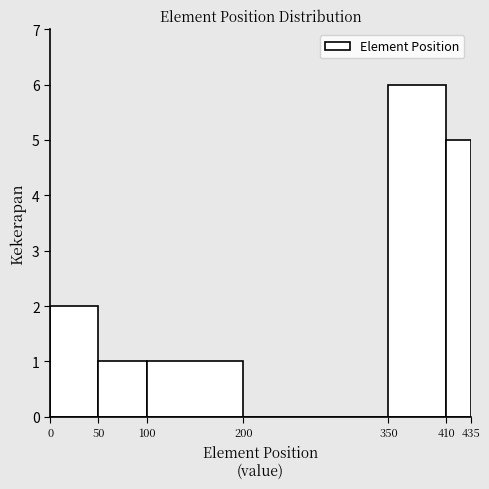

Reading left to right, list every bar in this chart as the range it spans on the x-axis followed by its height. The values are not printed on the chart, so give them approximately, as read against the axis.

0 to 50: 2
50 to 100: 1
100 to 200: 1
200 to 350: 0
350 to 410: 6
410 to 435: 5